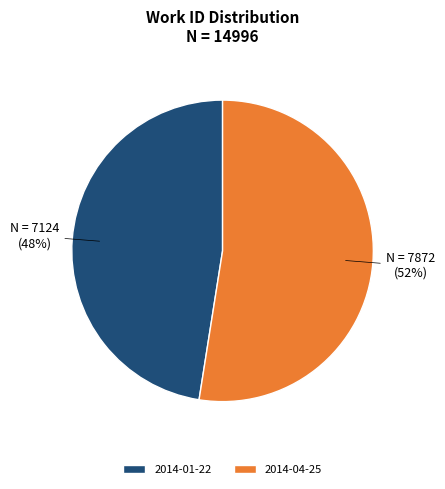

To the nearest percent, what is the average slice percentage?

50%